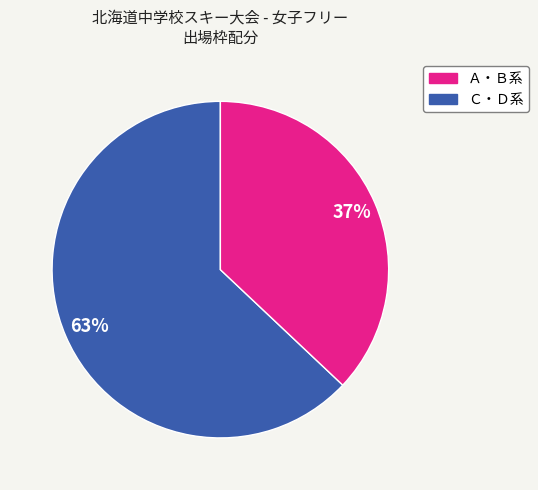

To the nearest percent, what is the average slice percentage?

50%